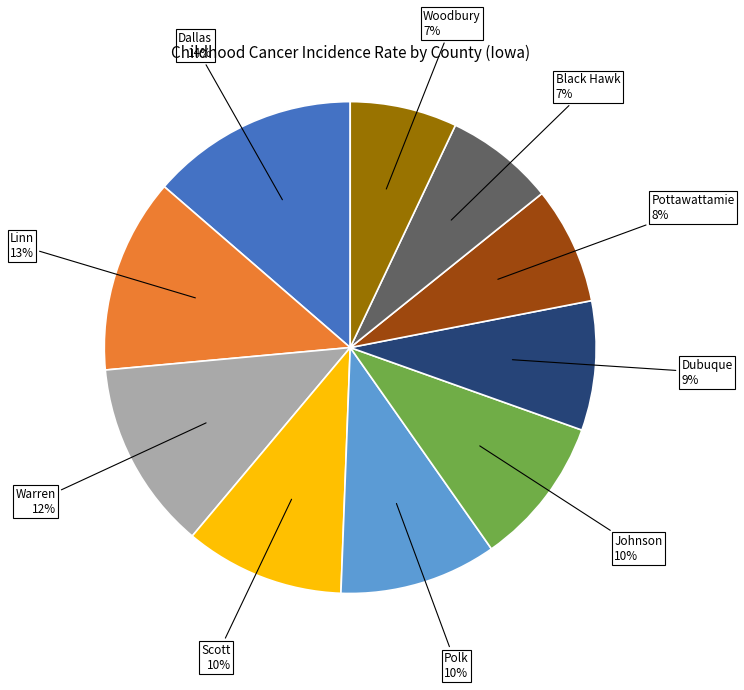

Does any single category account for the majority?

No